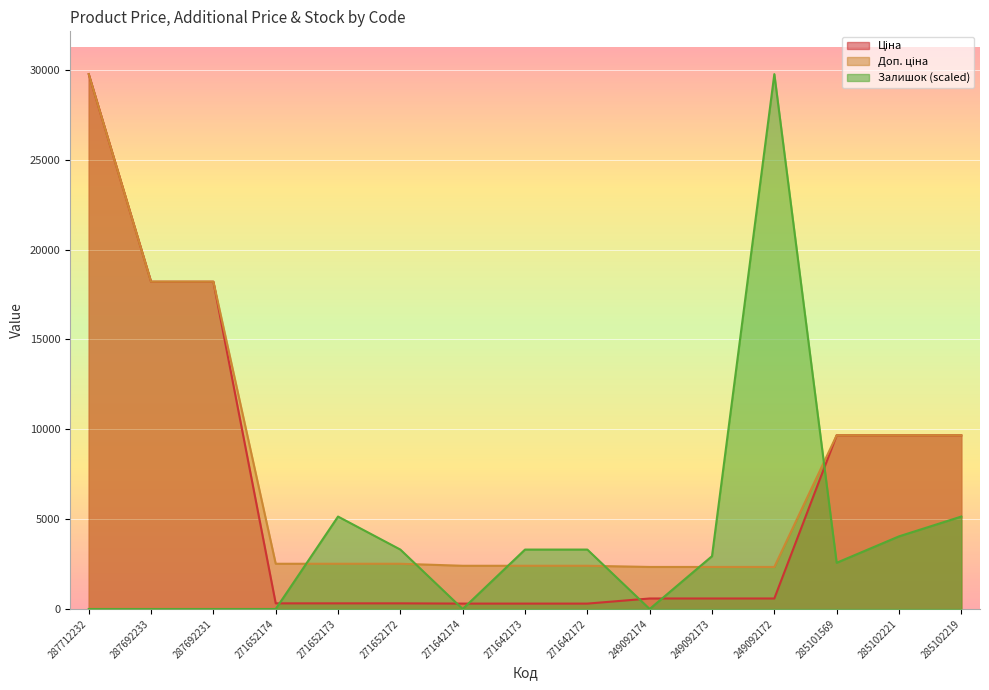

The value of Ціна at 271642173 is 453.8. True or false?

False